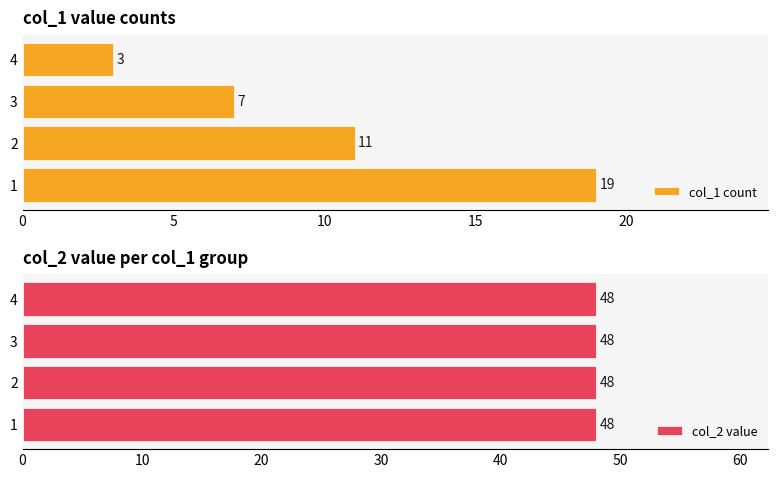

How many data points in col_1 count are above 11?

1